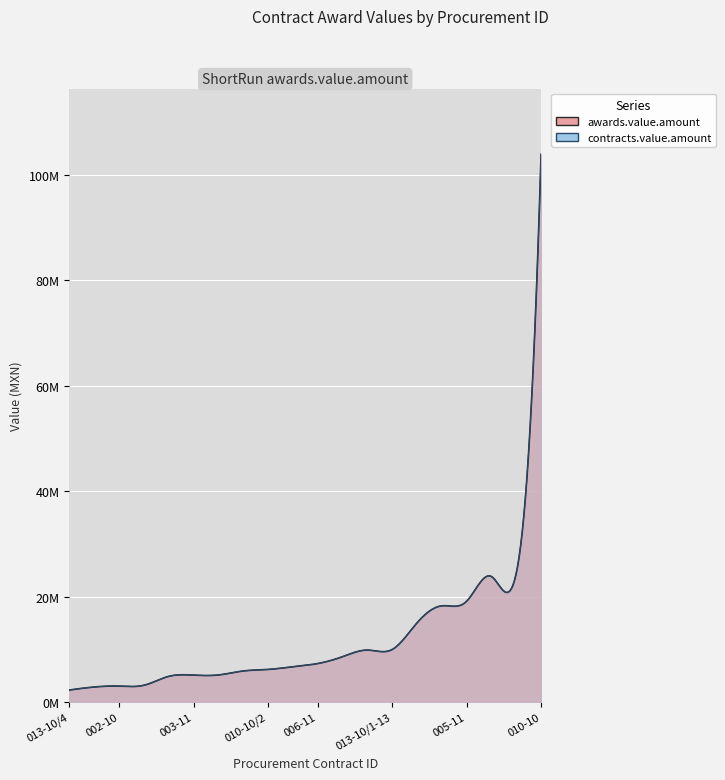

Count the number of data series in this chart.

2